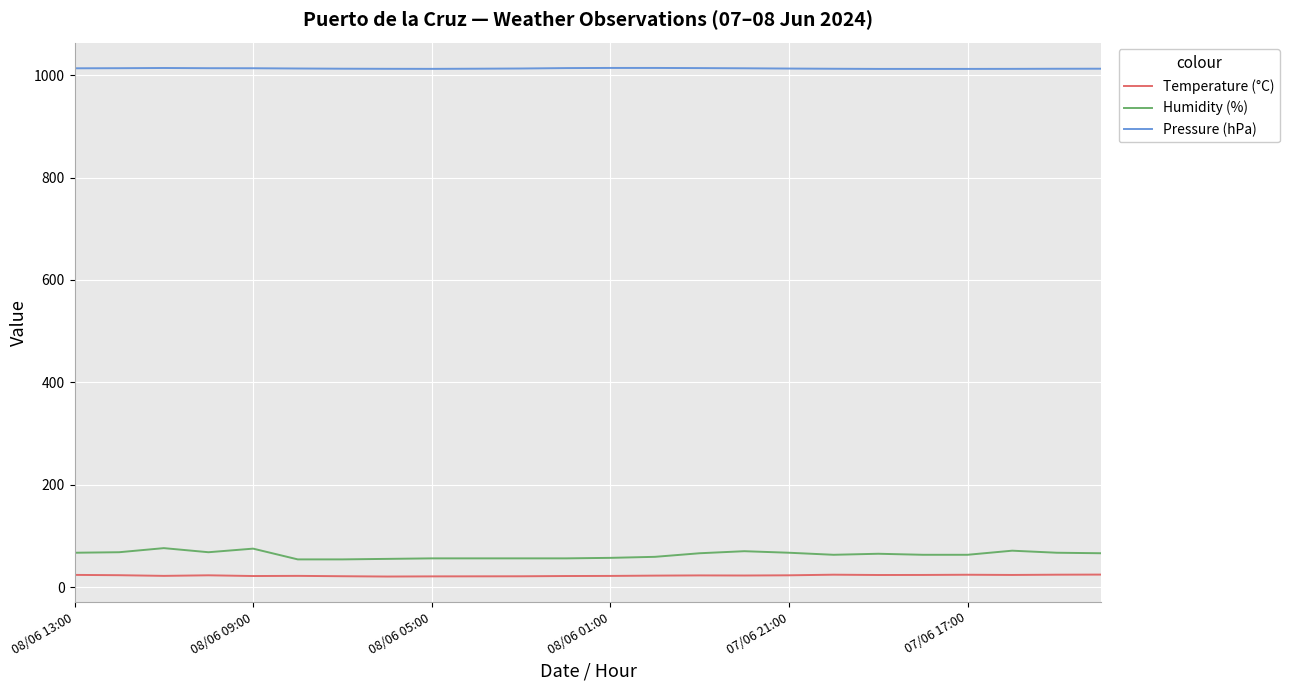

True or false: Humidity (%) and Pressure (hPa) cross at least once.

False